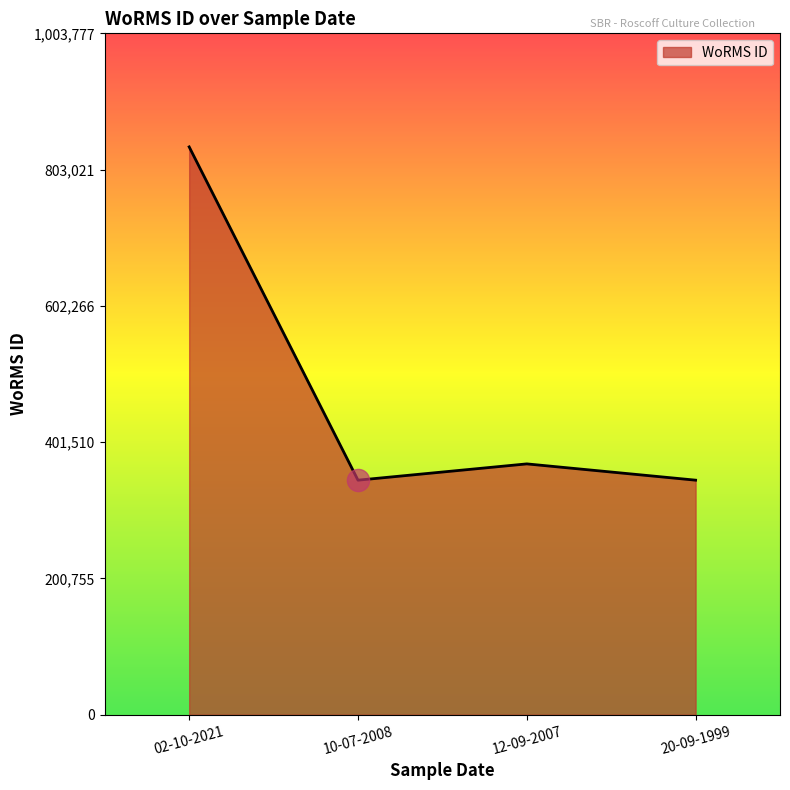

Reading right to left, transcribe all the data shown in this chart.

345504	369489	345504	836481